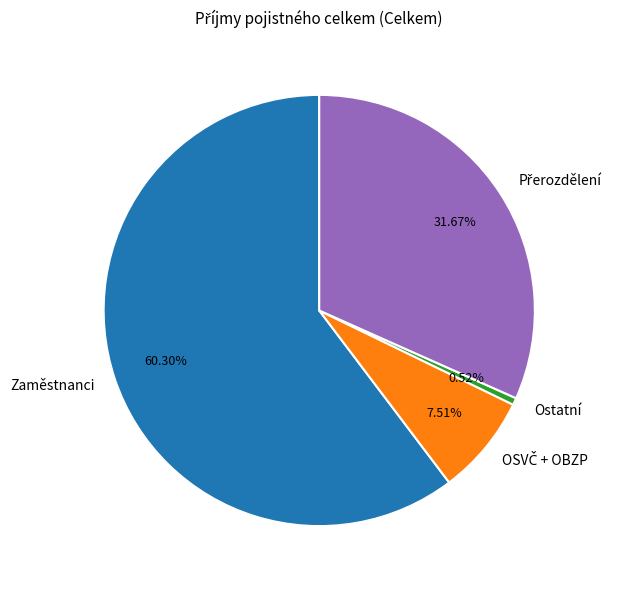

Is there any slice that represents more than half of the pie?

Yes